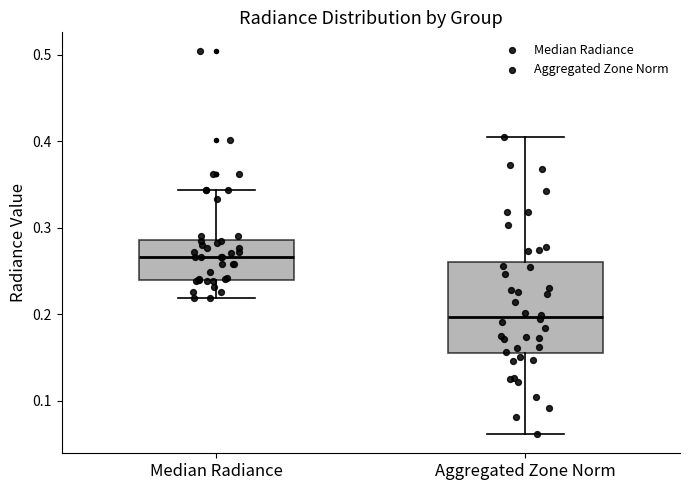

Reading left to right, read every box against the y-axis: the position of its median line, the range the box covers, and the ends of its whiskers. The values are not printed on the chart, so give them approximately, as read against the axis.

Median Radiance: median 0.27, box 0.24 to 0.29, whiskers 0.22 to 0.34
Aggregated Zone Norm: median 0.20, box 0.15 to 0.26, whiskers 0.06 to 0.41